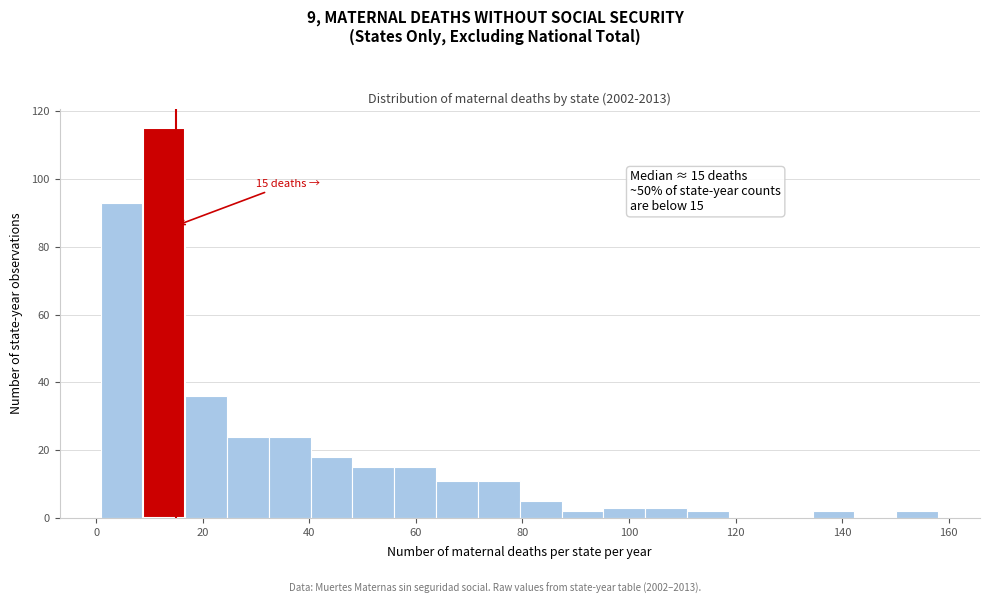

Read against the x-axis, roughly where is the centre of the tallest bar?

12